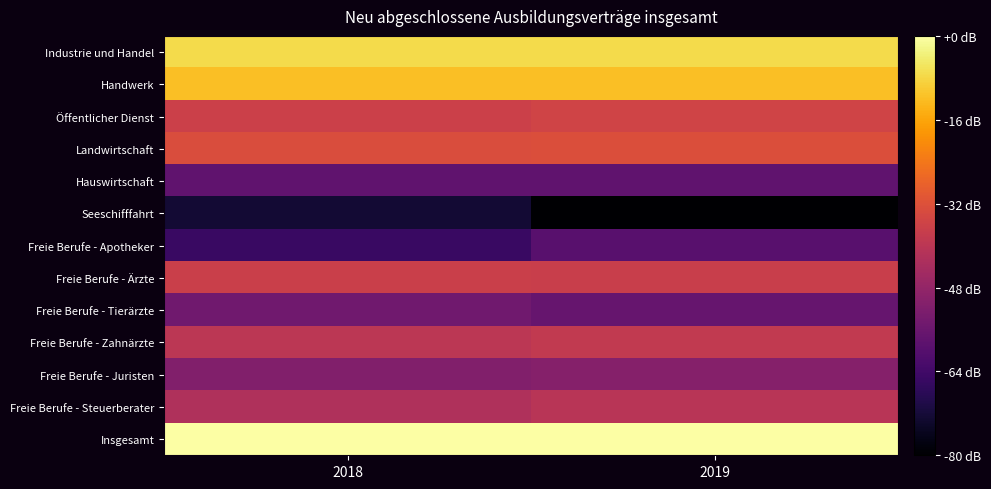

At which category does the chart reach its minimum across all series?

2019